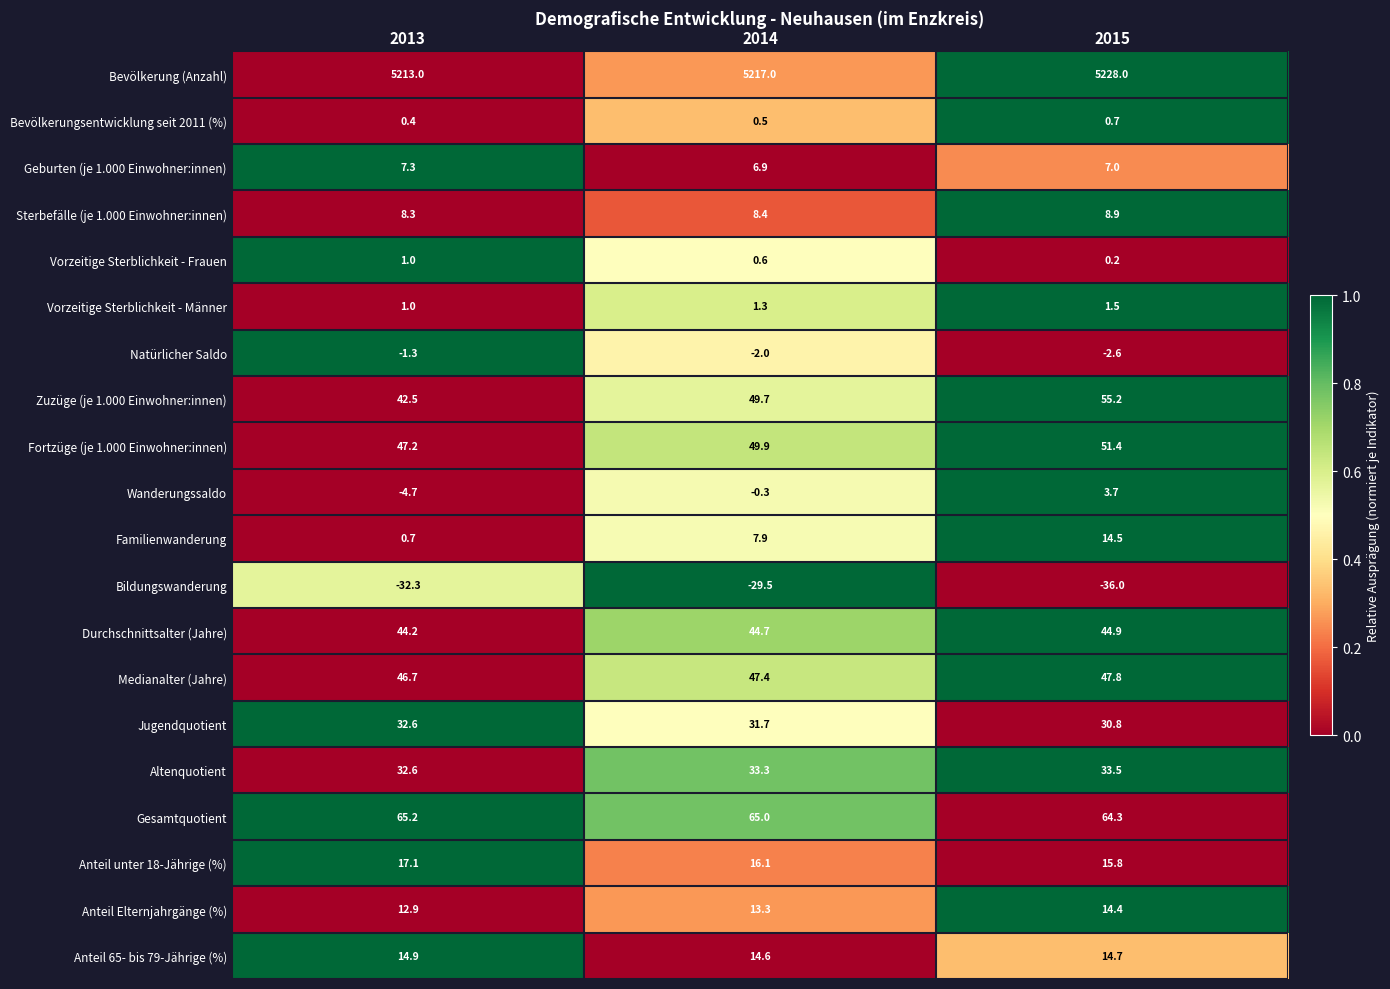

What is the lowest value of the Vorzeitige Sterblichkeit - Männer series?

1.0